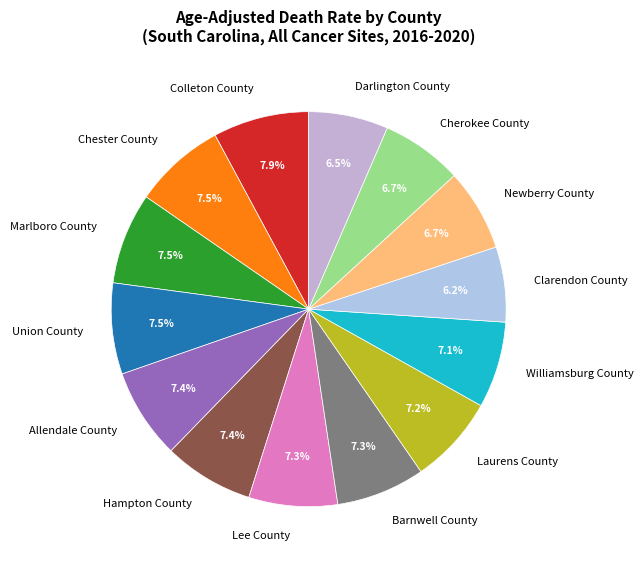

Count the number of slices in the pie.

14